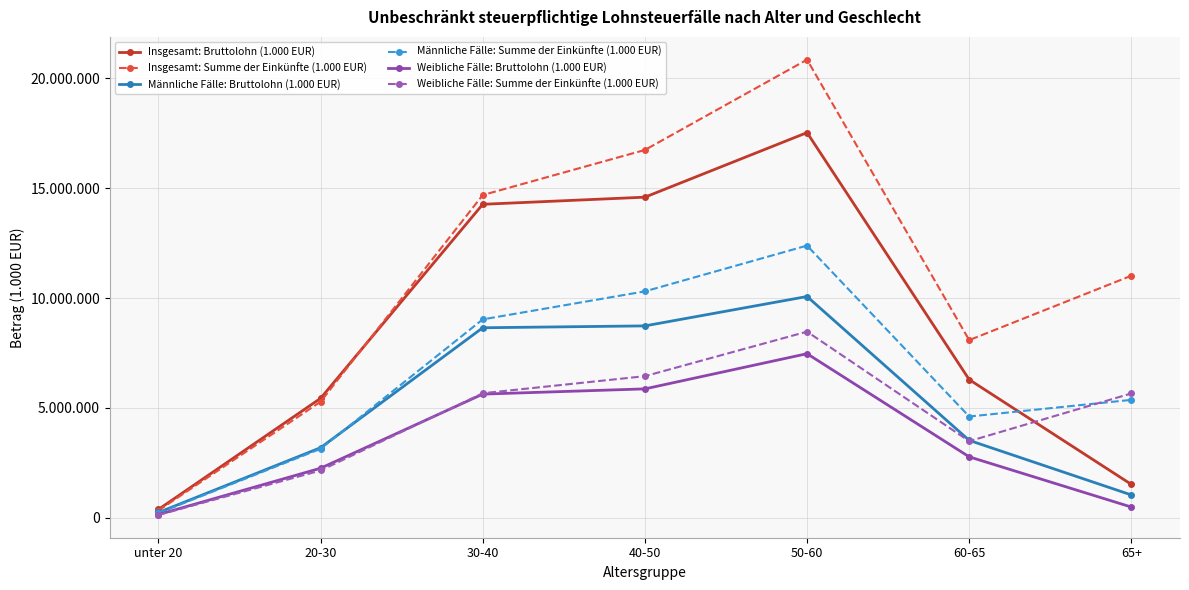

At which category does the chart reach its minimum across all series?

unter 20